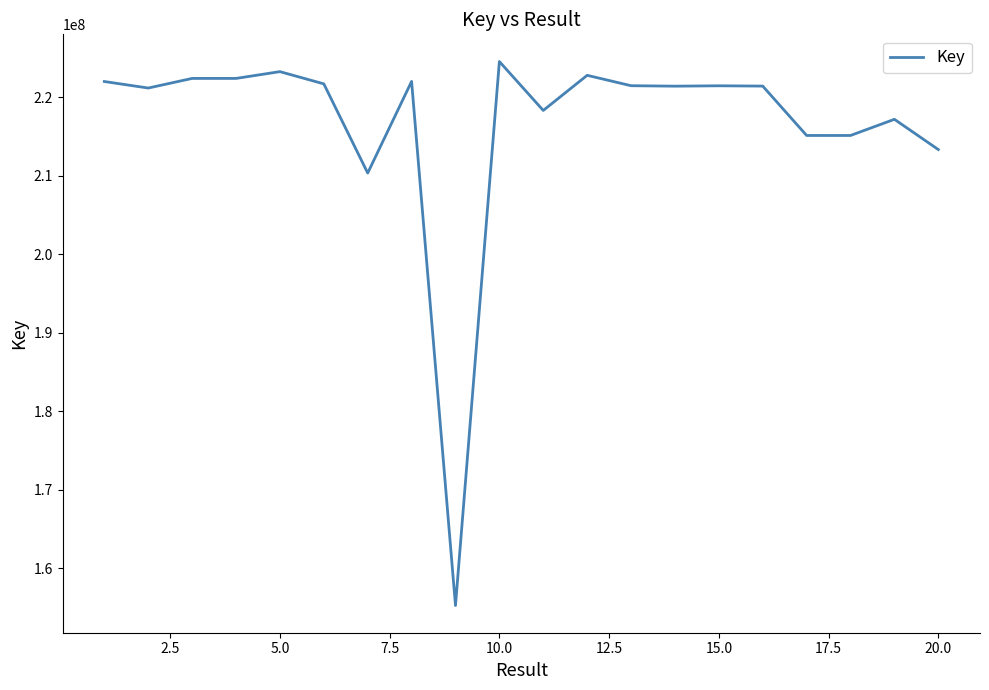

What is the minimum value shown in the chart?

155217299